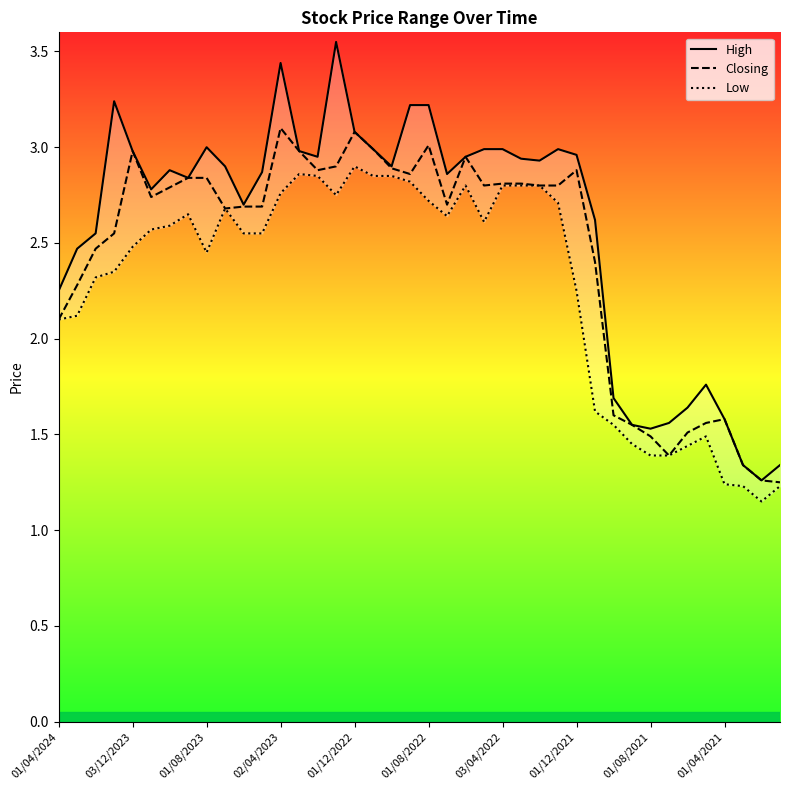

What is the highest value of the Closing series?

3.1